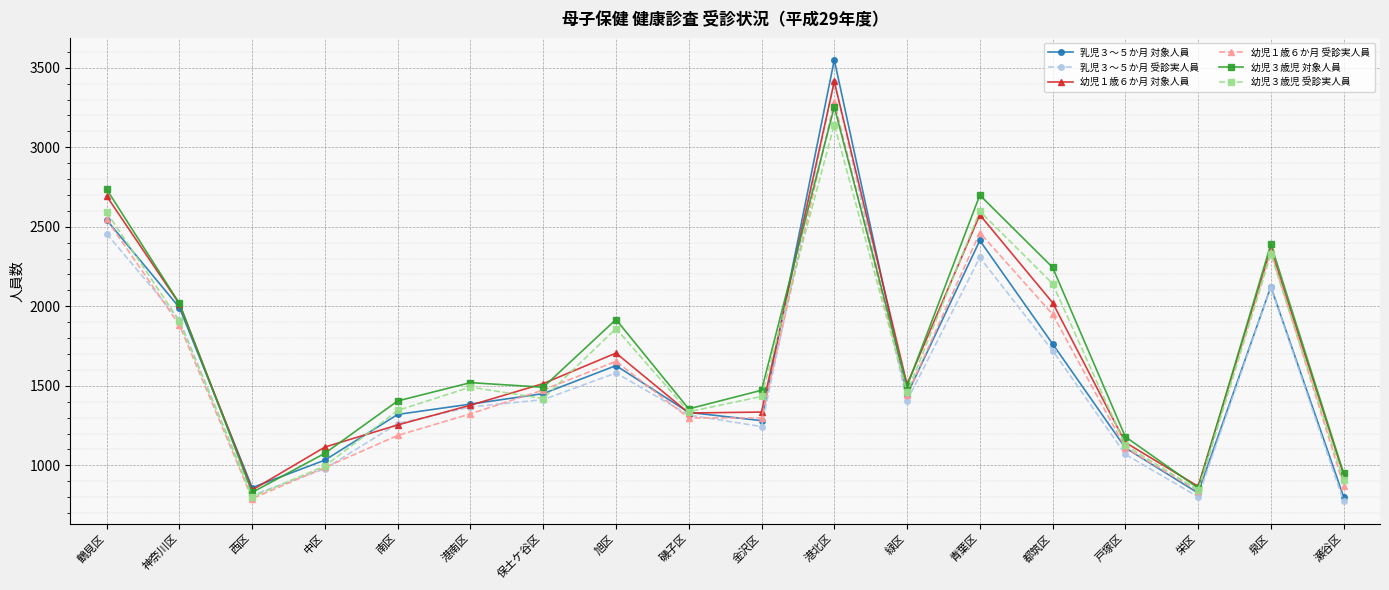

Where does the 乳児３～５か月 対象人員 series first go above 1444?

鶴見区